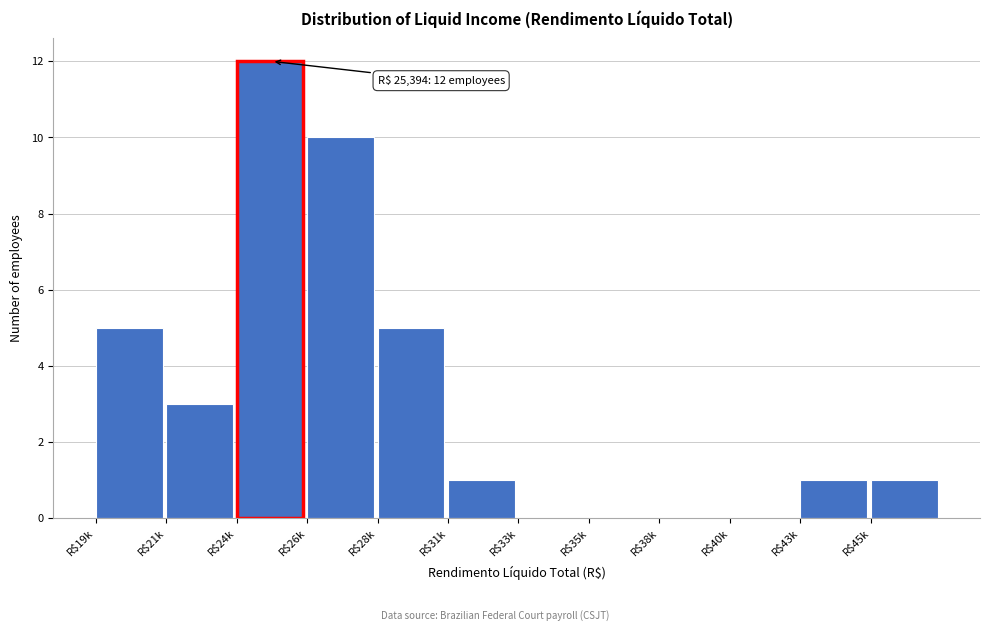

The chart shows a value of -6 at R$35k. True or false?

False